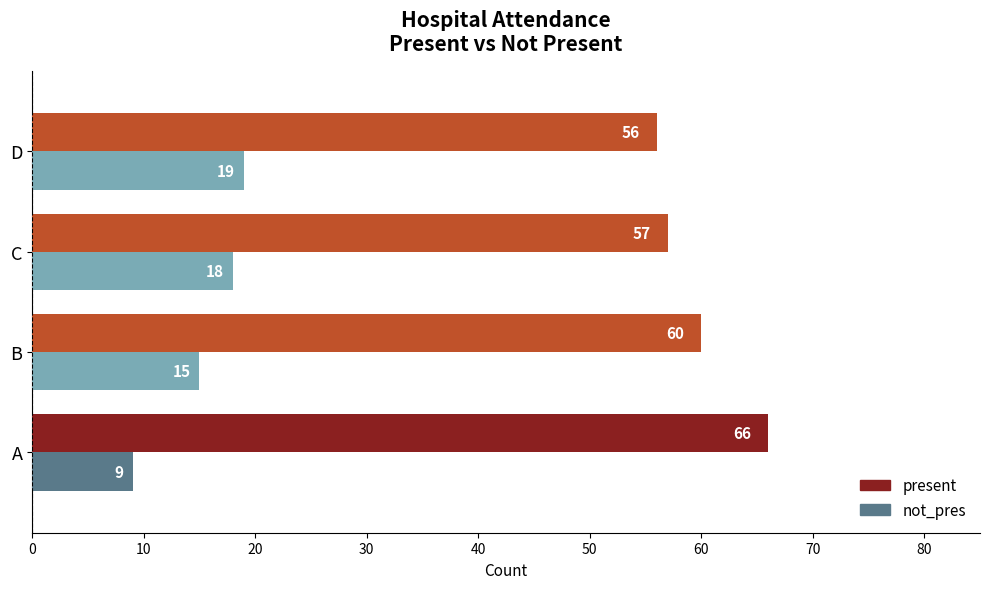

At how many categories does at least one series exceed 37?

4